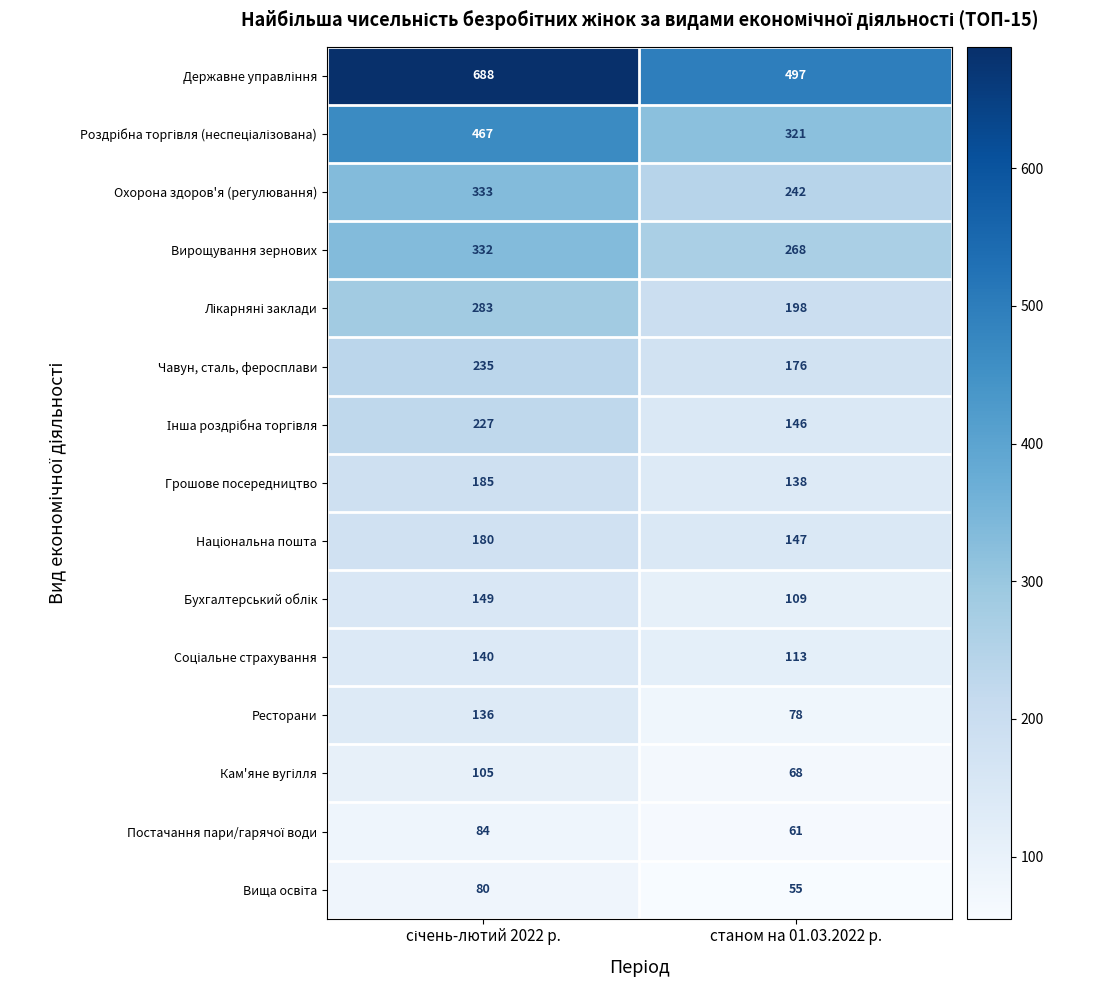

How many categories are shown in the chart?

2